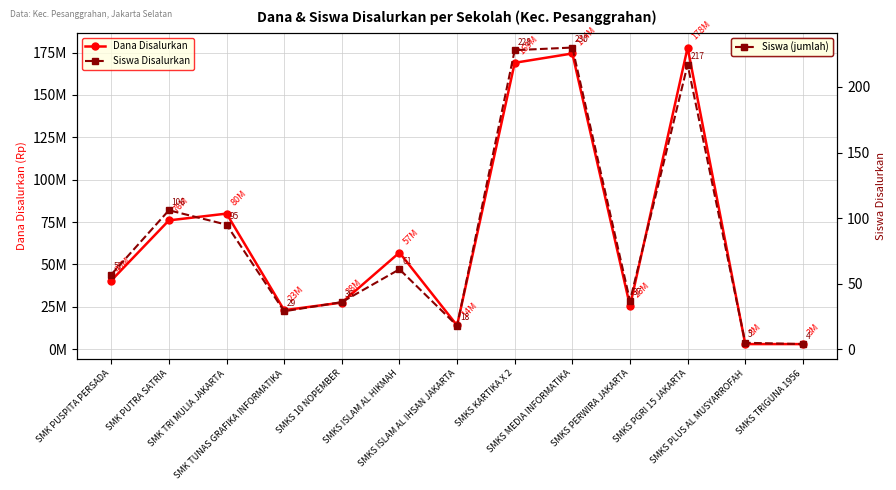

Which series has the widest spread of values?

Dana Disalurkan